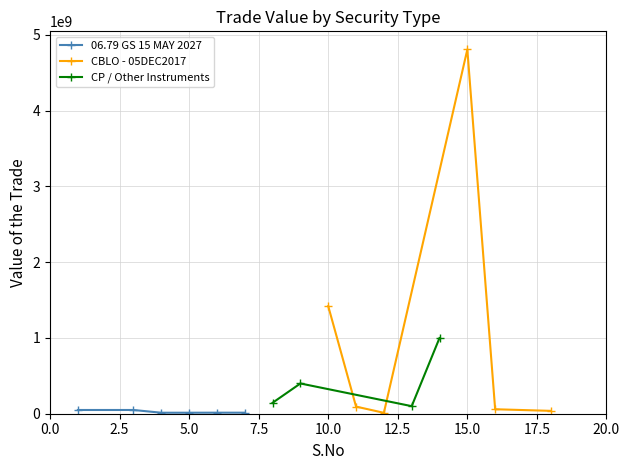

Is the value of CBLO - 05DEC2017 at 3 greater than the value of 06.79 GS 15 MAY 2027 at 3?

No